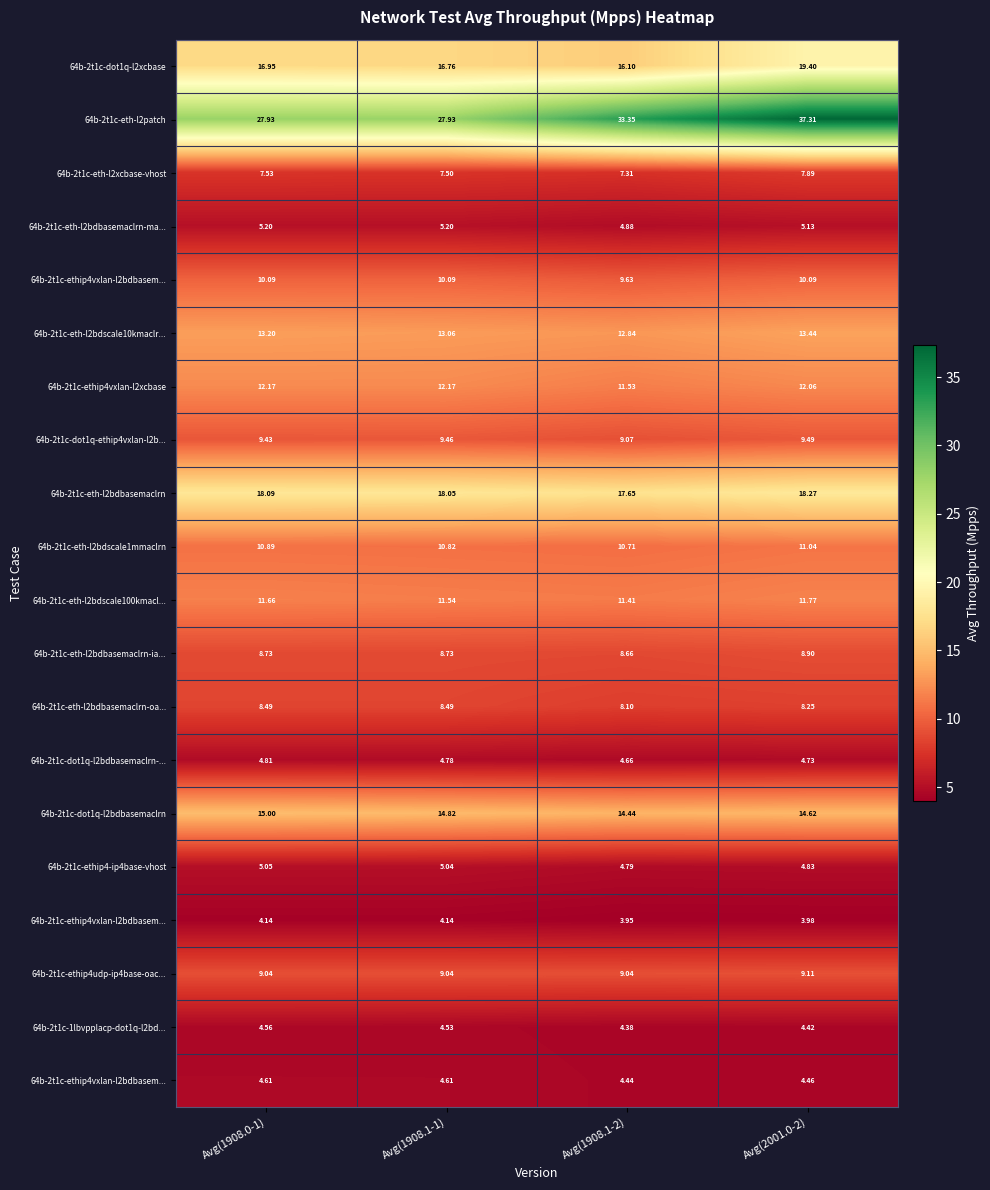

Between Avg(2001.0-2) and Avg(1908.0-1), which is larger?

Avg(2001.0-2)